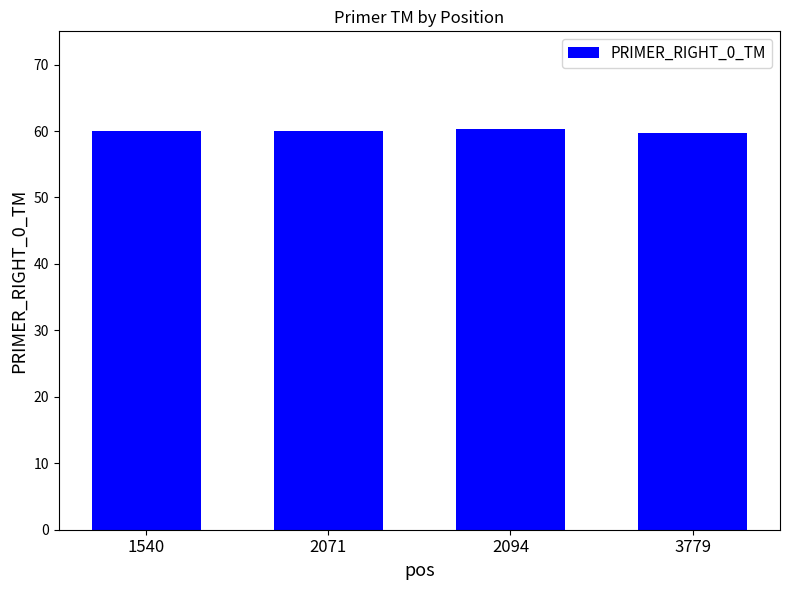

The value at 3779 is 59.8. True or false?

True